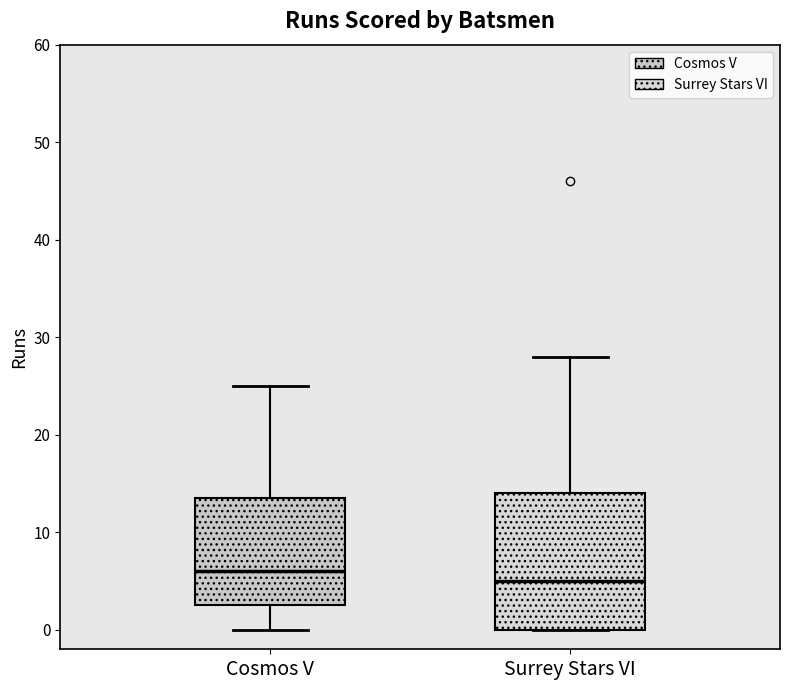

Reading left to right, transcribe this box plot: for each box, give where its median line is, the range the box spans, and where its two whiskers end, as read against the y-axis. The values are not printed on the chart, so give them approximately, as read against the axis.

Cosmos V: median 6, box 3 to 14, whiskers 0 to 25
Surrey Stars VI: median 5, box 0 to 14, whiskers 0 to 28